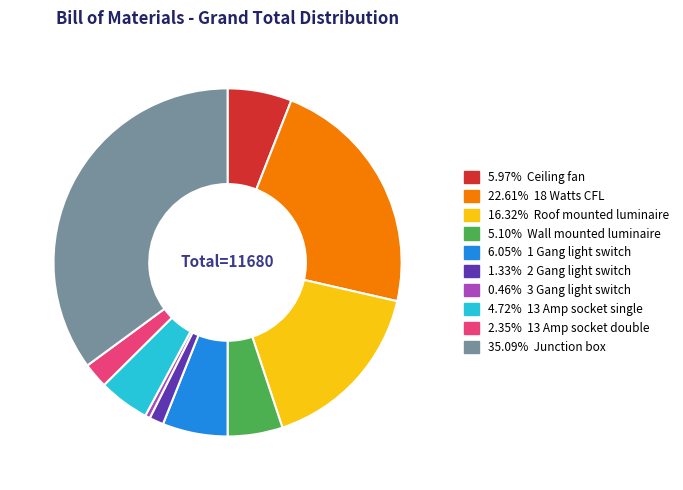

Is there any slice that represents more than half of the pie?

No